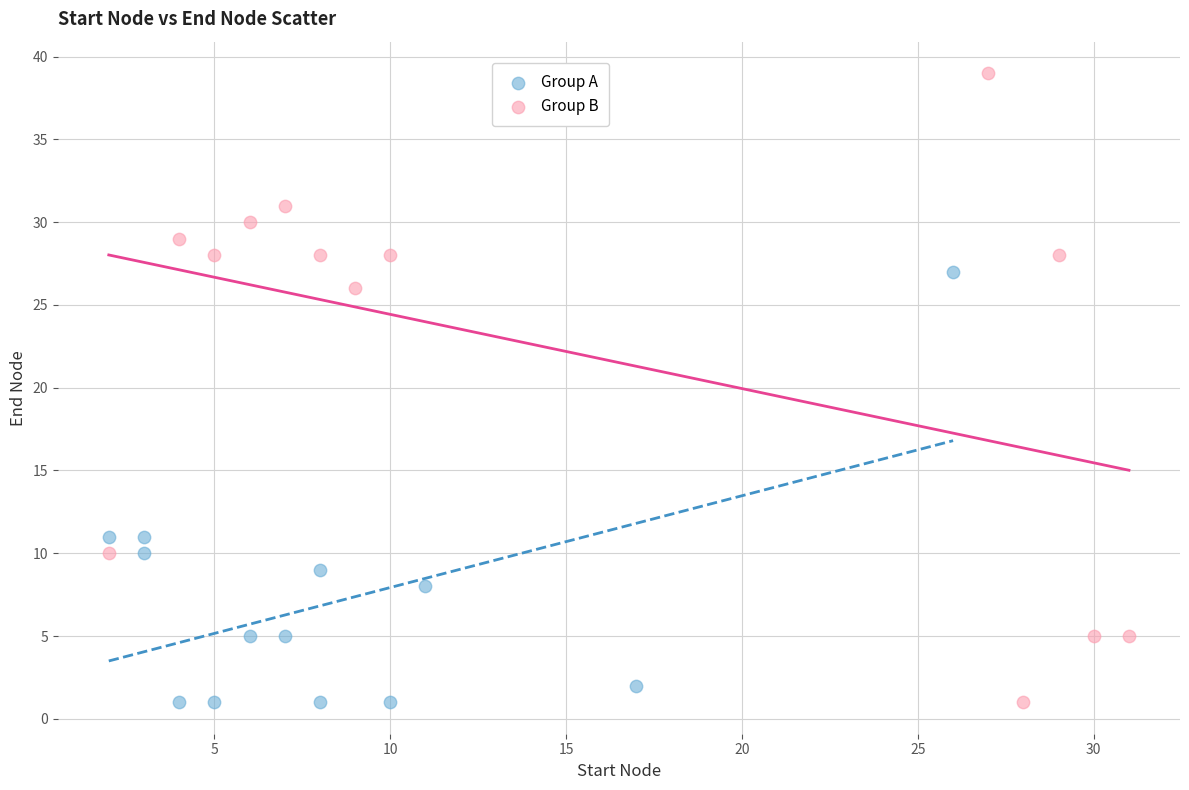

Which series has the largest Y range (max minus min)?

Group B